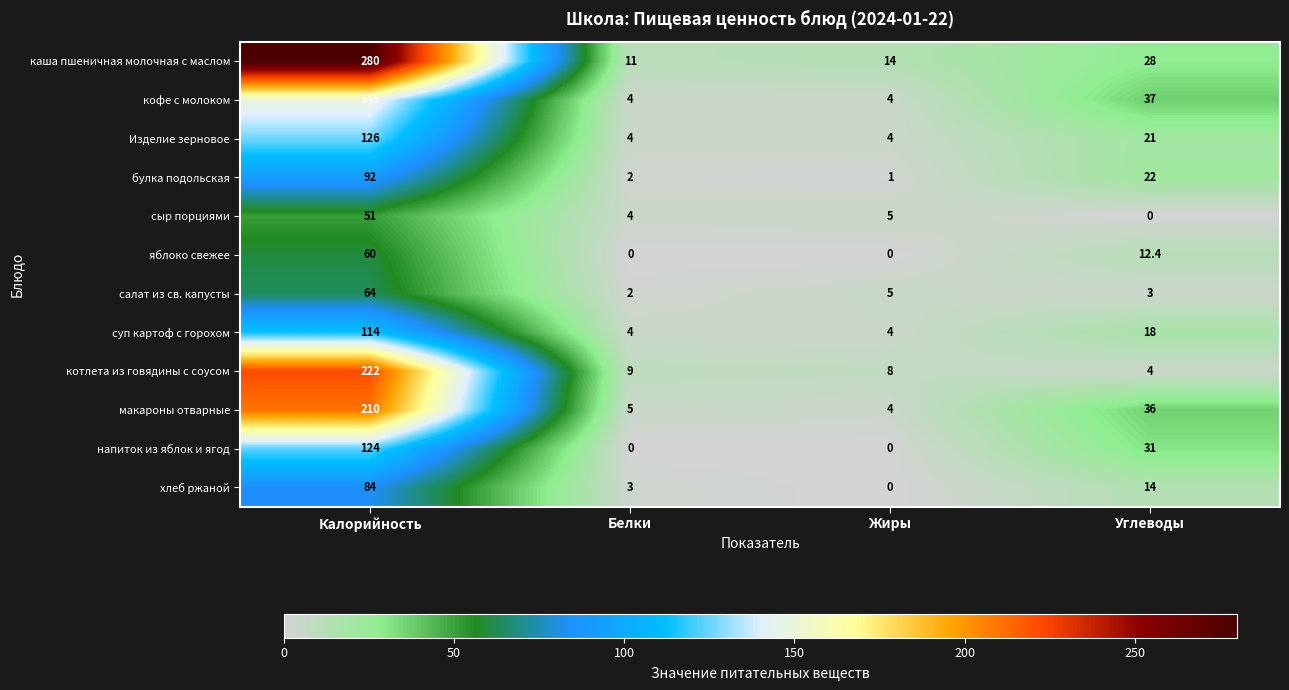

Rank the series by their maximum value, from highest to lowest.

каша пшеничная молочная с маслом, котлета из говядины с соусом, макароны отварные, кофе с молоком, Изделие зерновое, напиток из яблок и ягод, суп картоф с горохом, булка подольская, хлеб ржаной, салат из св. капусты, яблоко свежее, сыр порциями